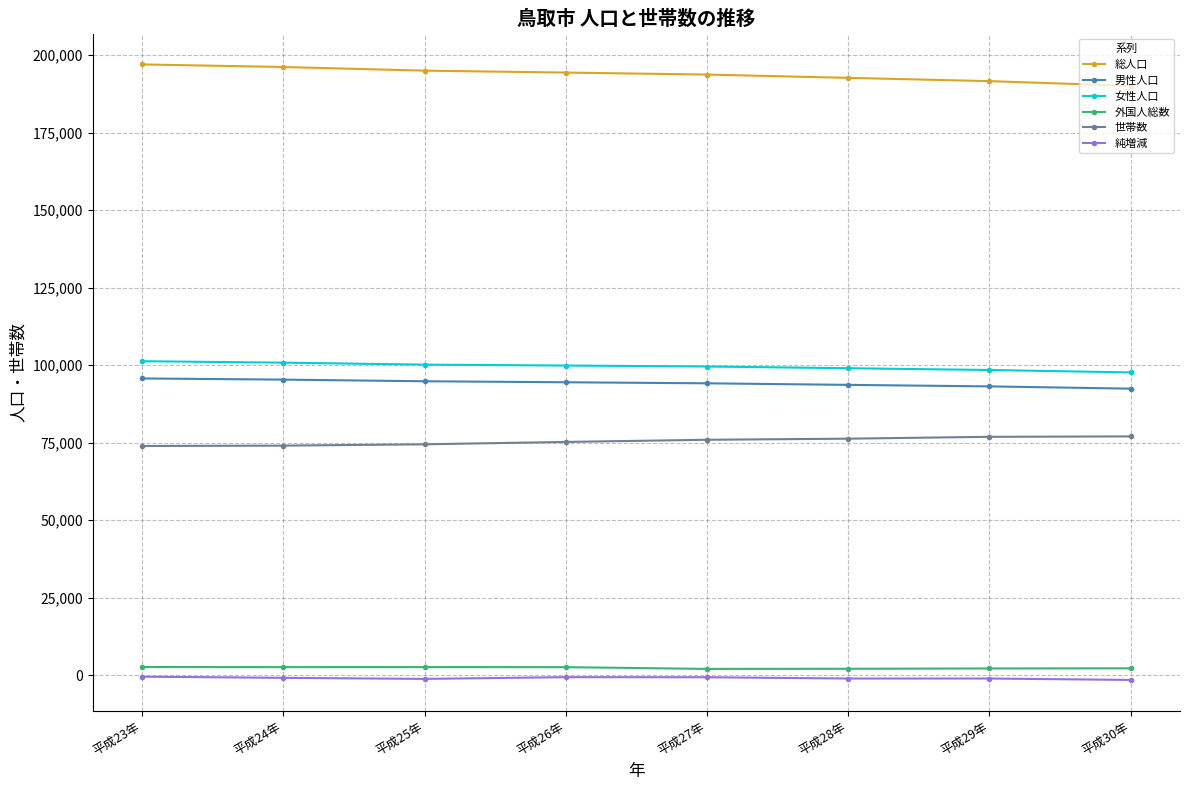

True or false: 純増減 and 総人口 cross at least once.

False